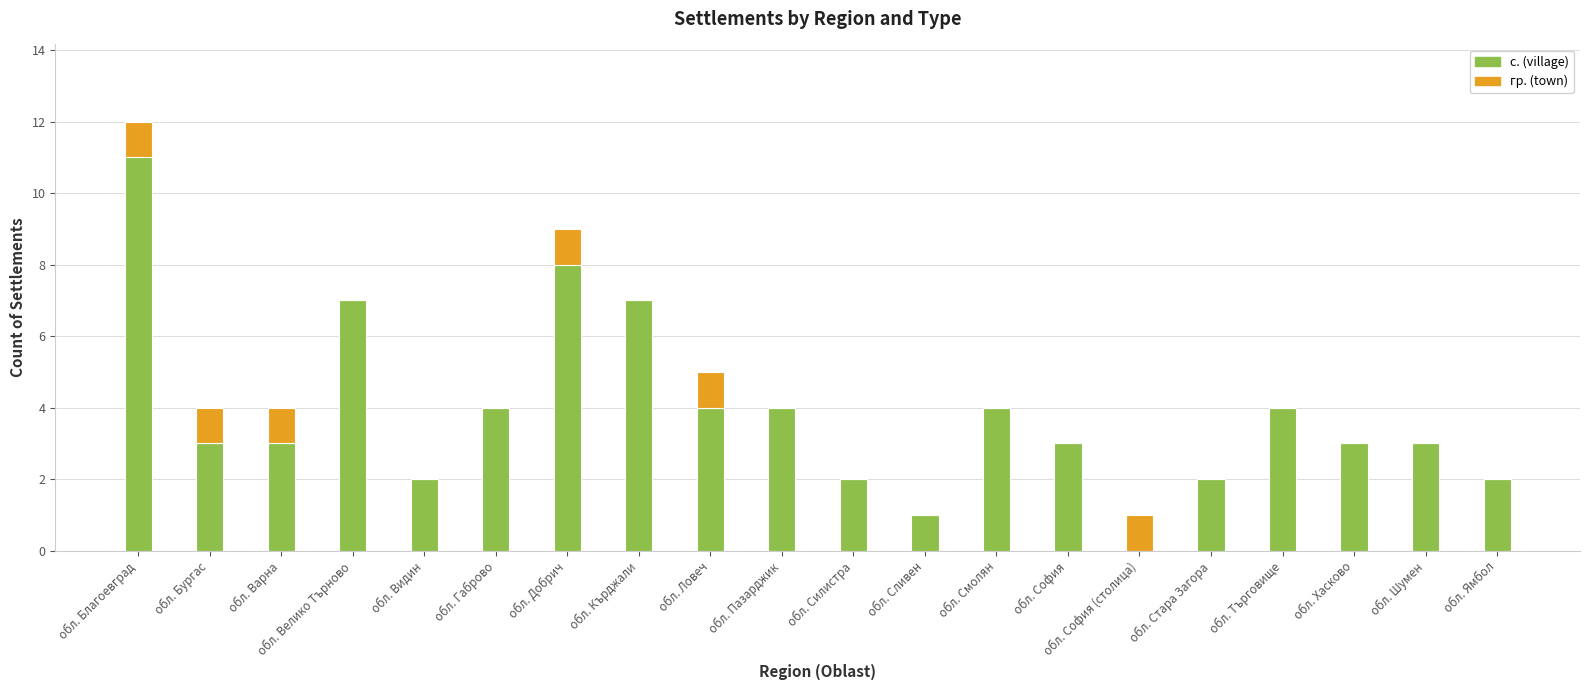

What is the total value across all series at обл. Велико Търново?

7